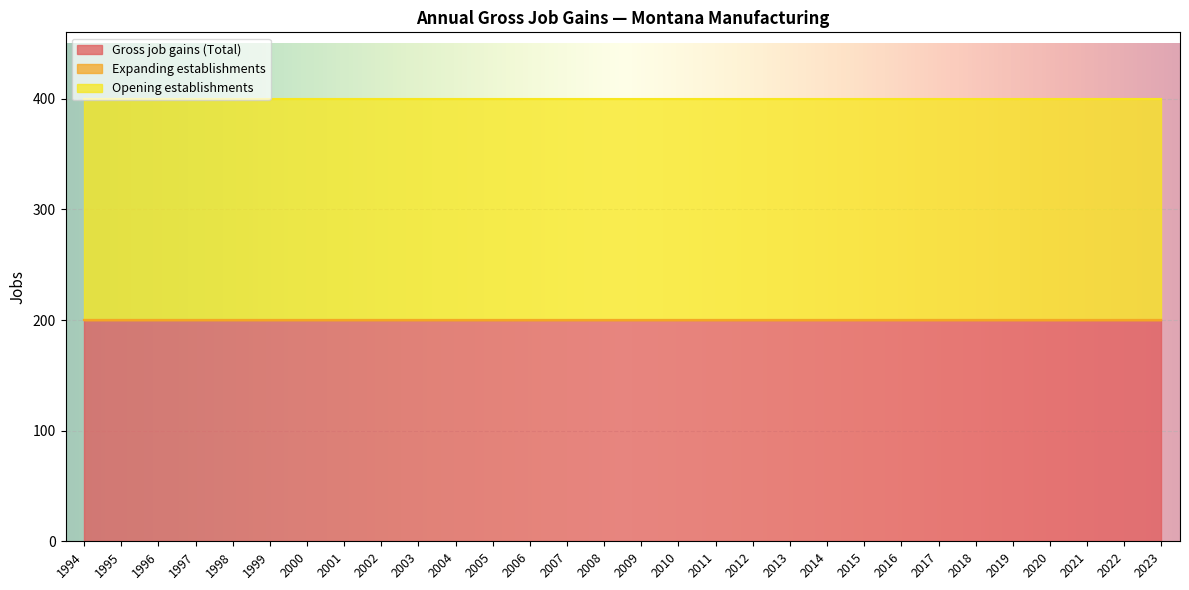

What is the spread (max minus min) of values at 2008?

200